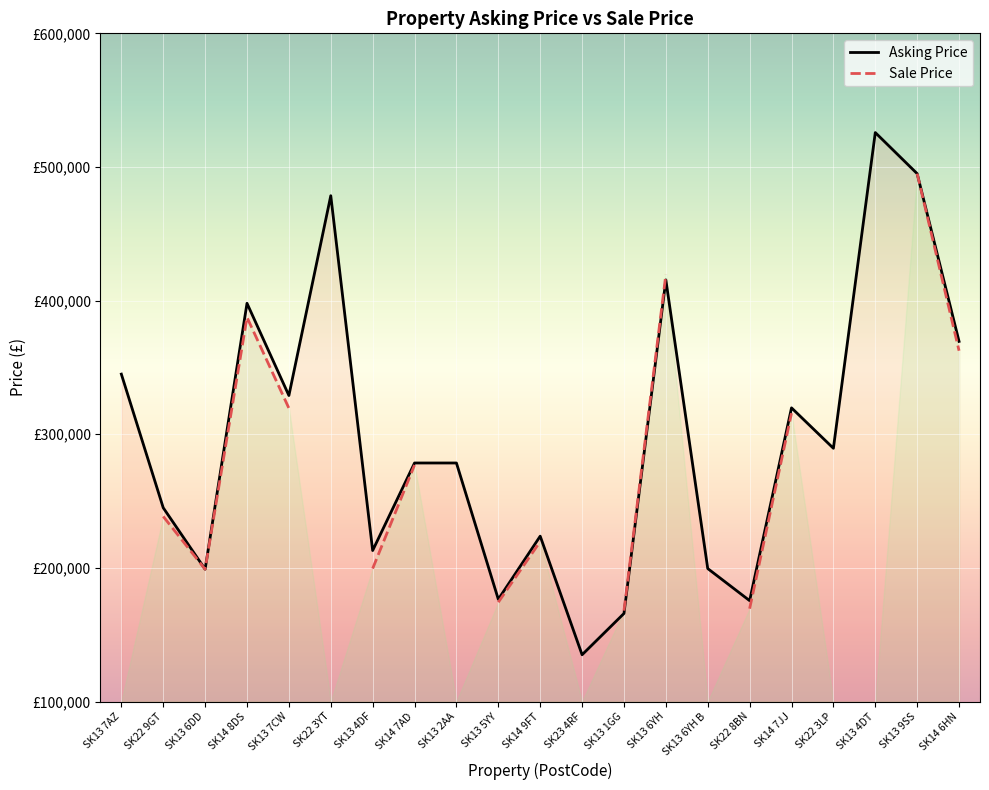

The value at SK13 4DF is 278031. True or false?

False